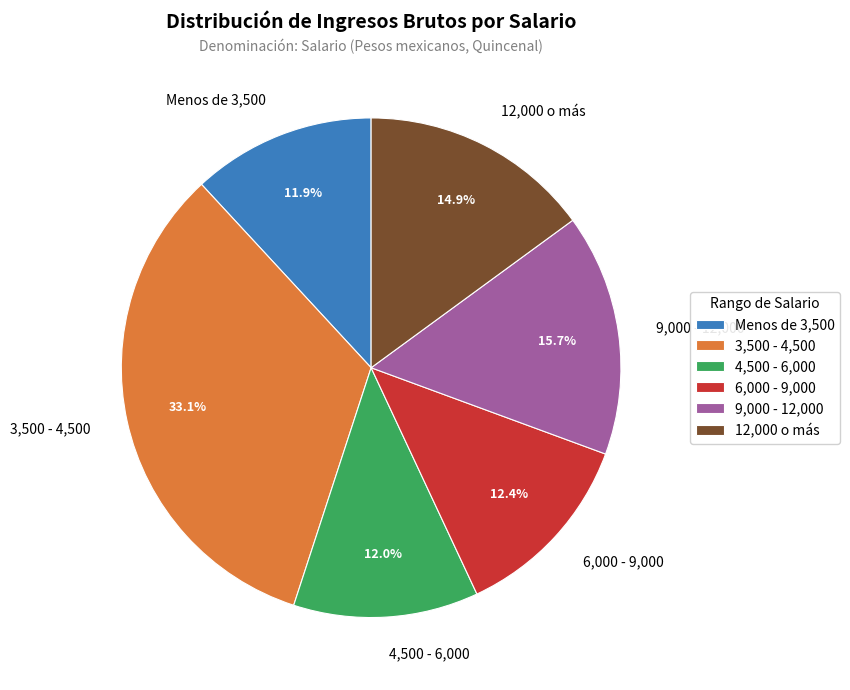

How many slices are in this pie chart?

6